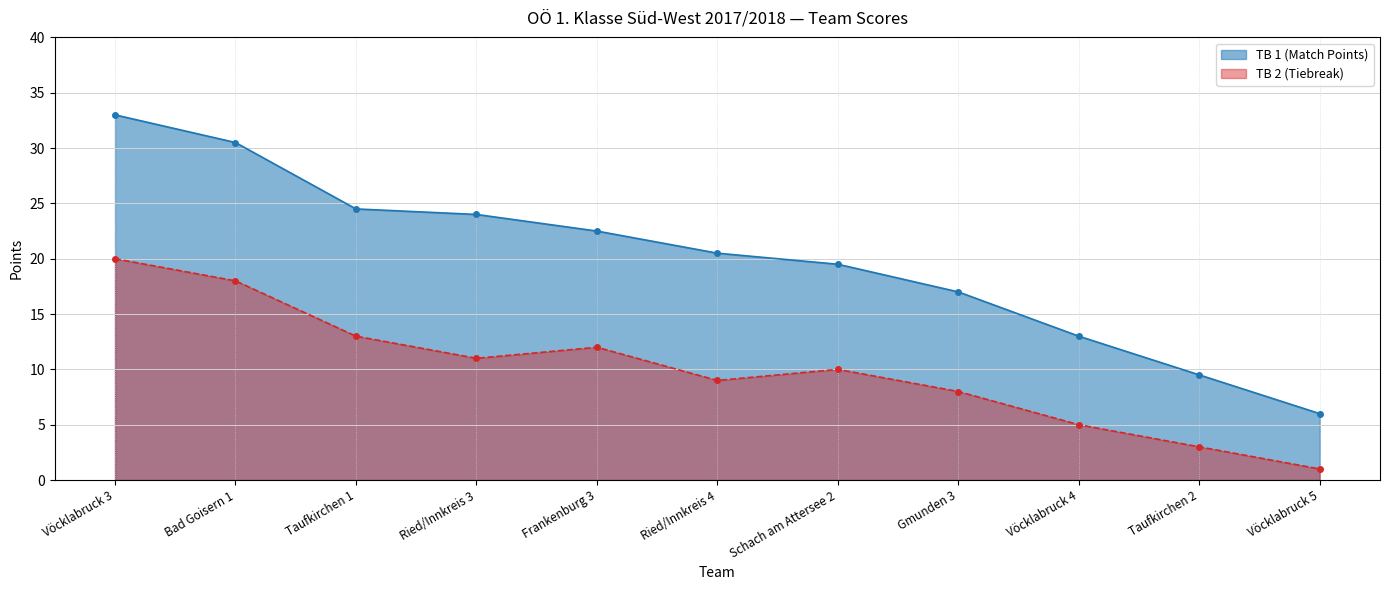

At which category is the sum across all series the highest?

Vöcklabruck 3